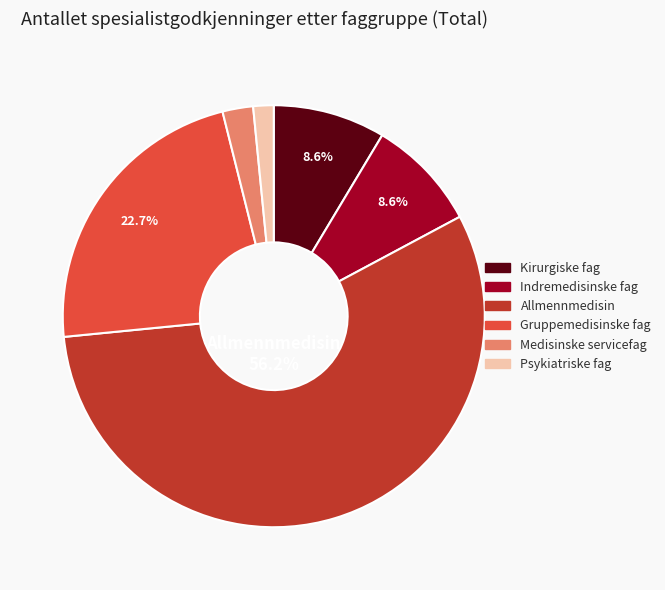

Count the number of slices in the pie.

6